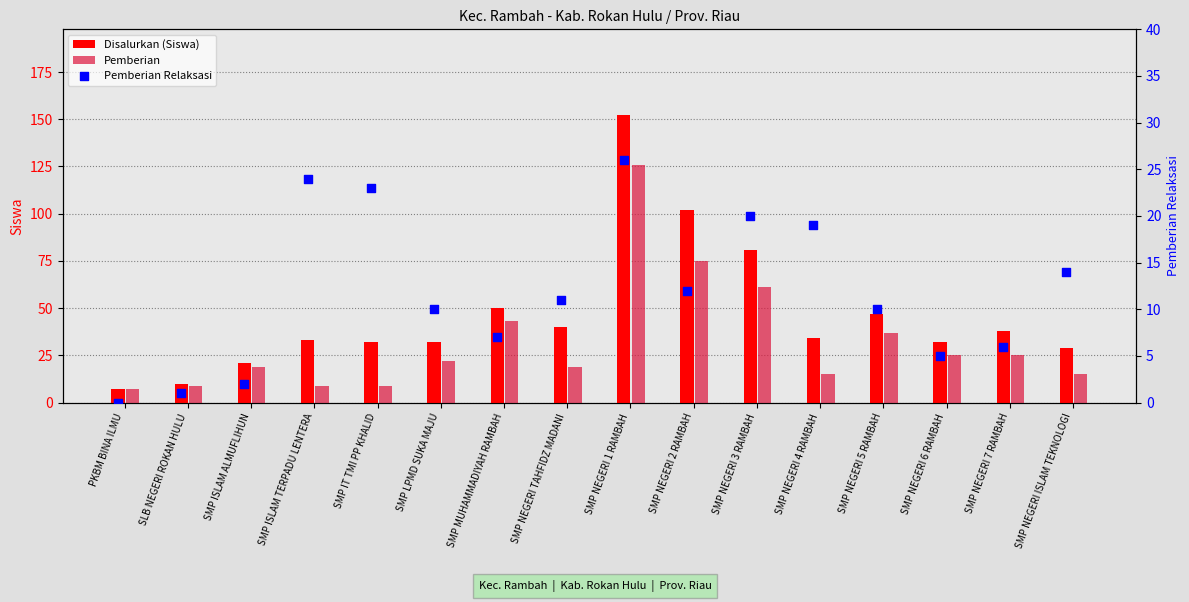

Which series contains the lowest Y value?

Pemberian Relaksasi